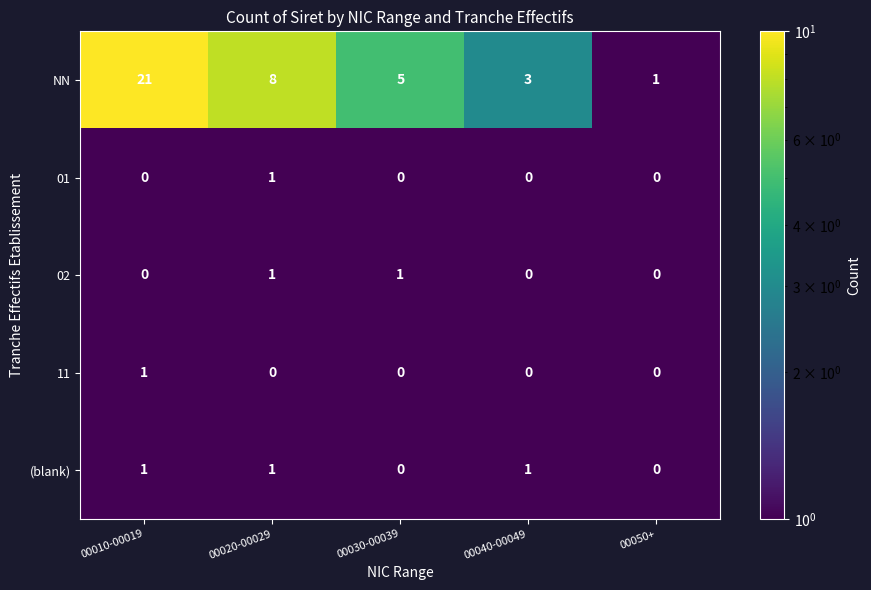

At which category does the chart reach its peak across all series?

00010-00019